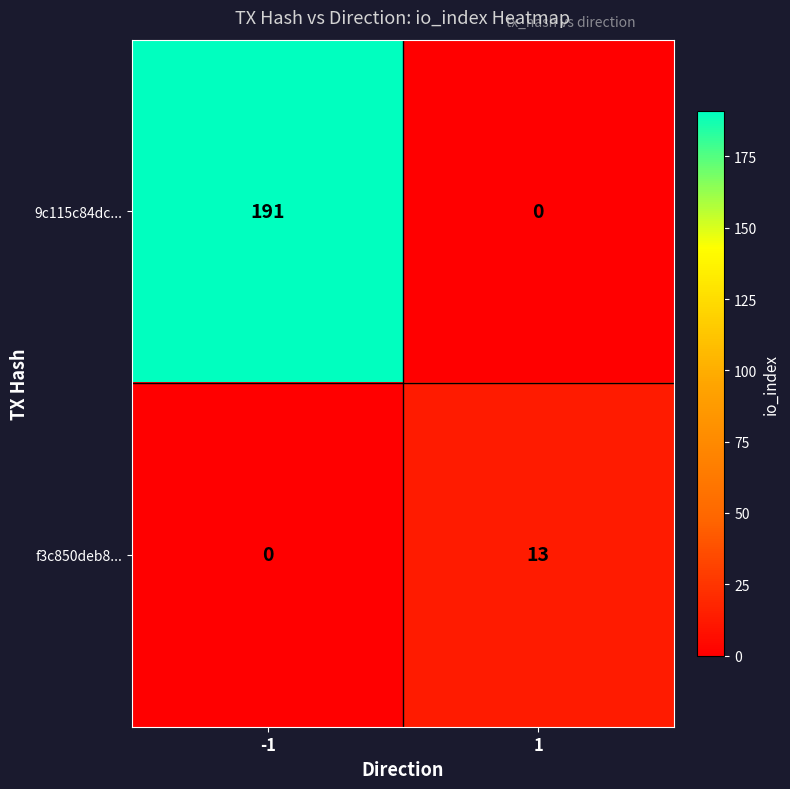

How many distinct data groups are displayed?

2